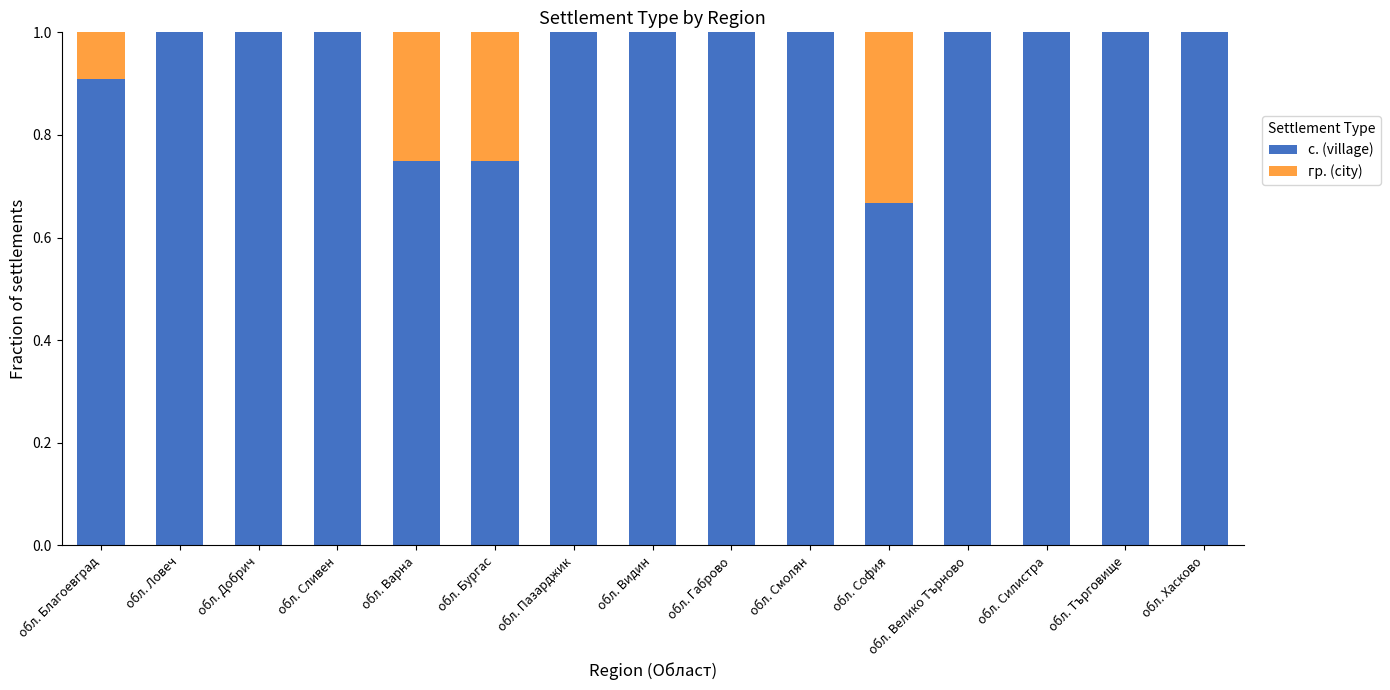

The с. (village) series shows 1.0 at обл. Пазарджик. True or false?

True